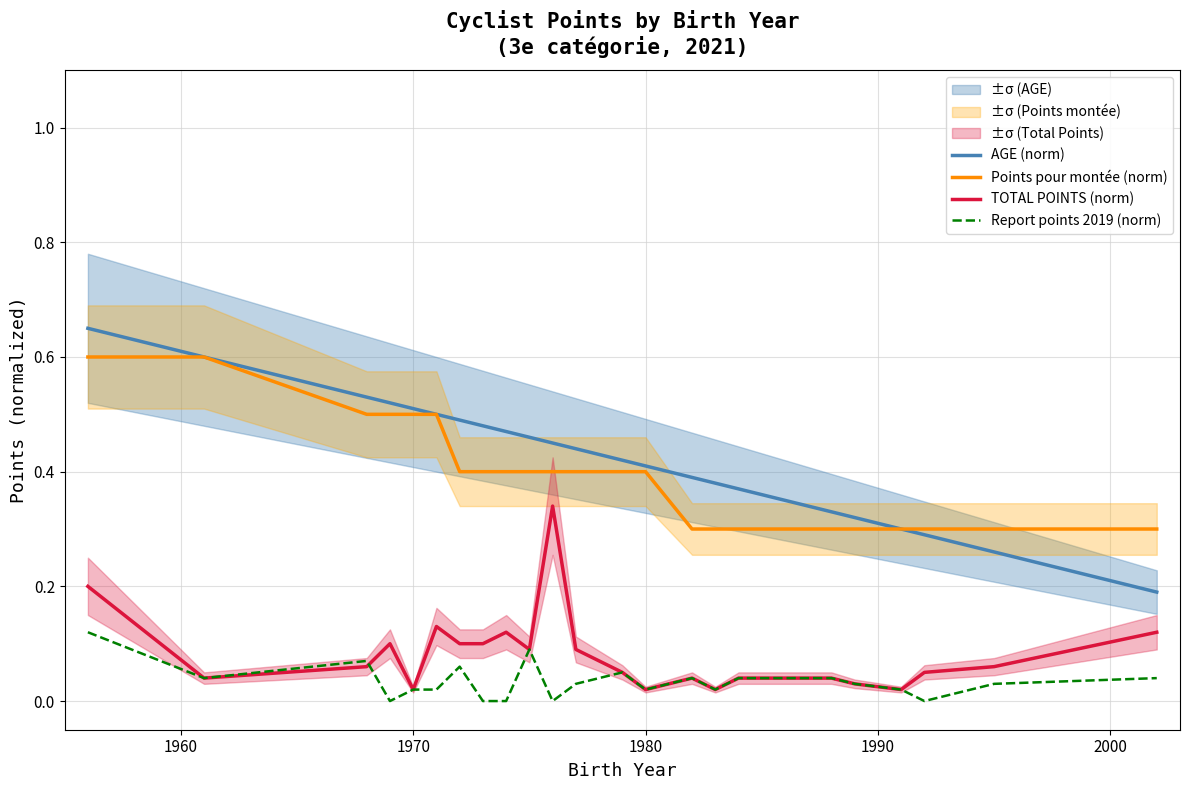

True or false: Points pour montée (norm) has more than 0 interior local peaks.

False